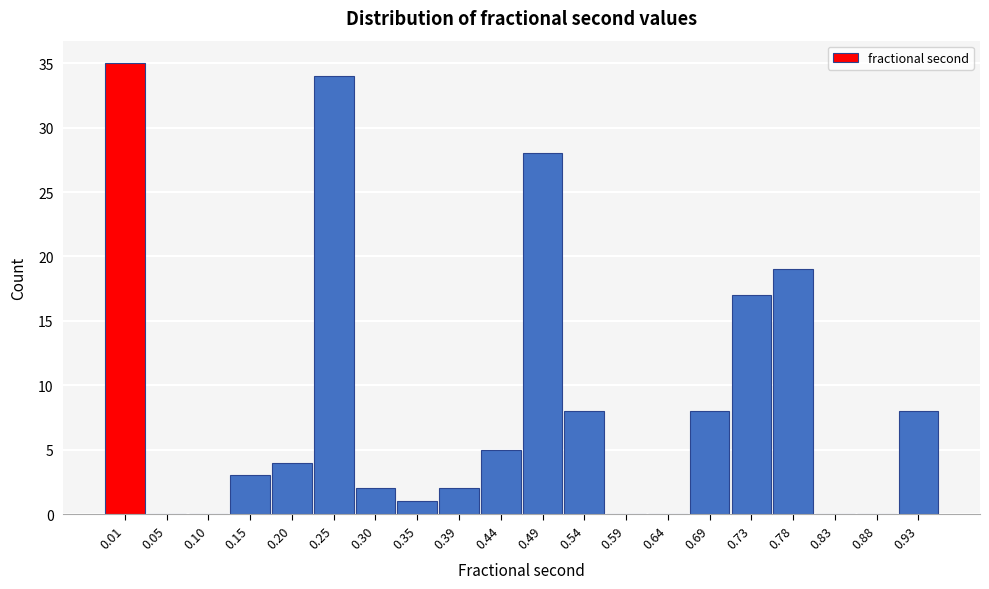

Reading right to left, what are all the values shown in this chart?

0.93=8	0.88=0	0.83=0	0.78=19	0.73=17	0.69=8	0.64=0	0.59=0	0.54=8	0.49=28	0.44=5	0.39=2	0.35=1	0.30=2	0.25=34	0.20=4	0.15=3	0.10=0	0.05=0	0.01=35